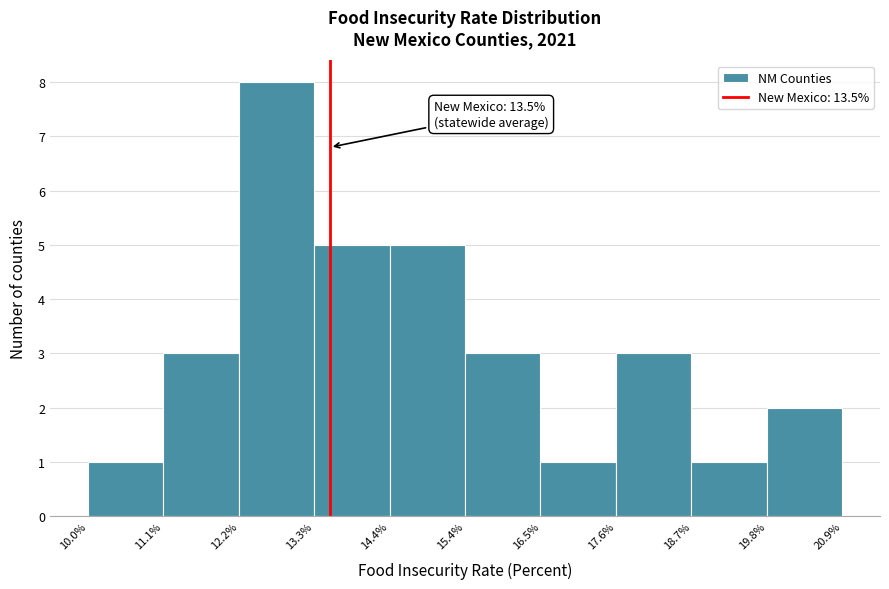

Over which range of the x-axis is the bar tallest?

12.2% to 13.3%